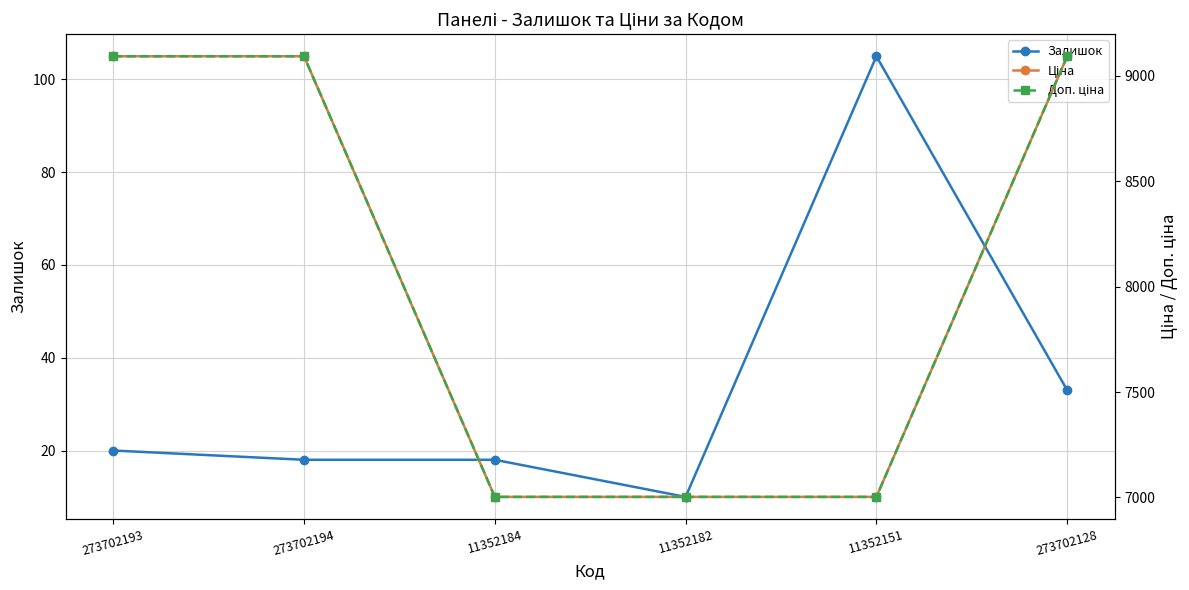

True or false: Ціна and Доп. ціна intersect in this chart.

False